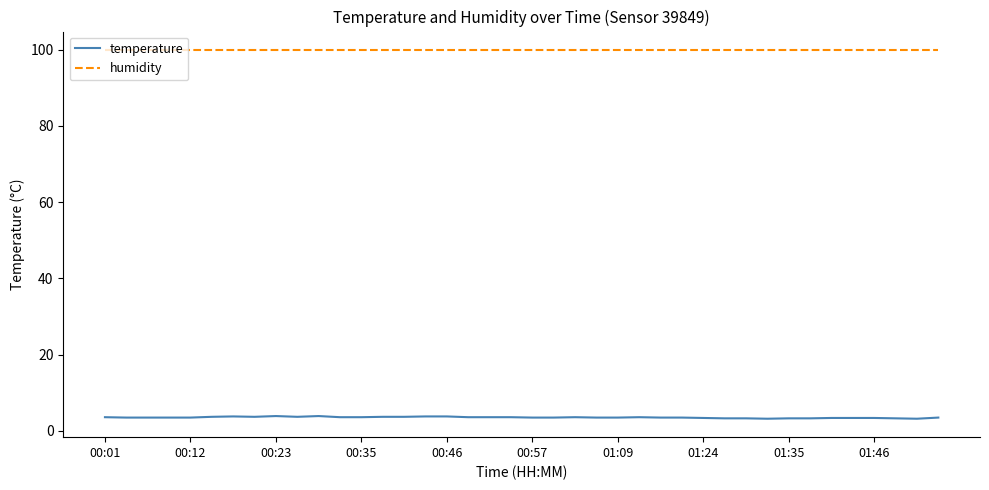

Which series has the largest range (max minus min)?

temperature